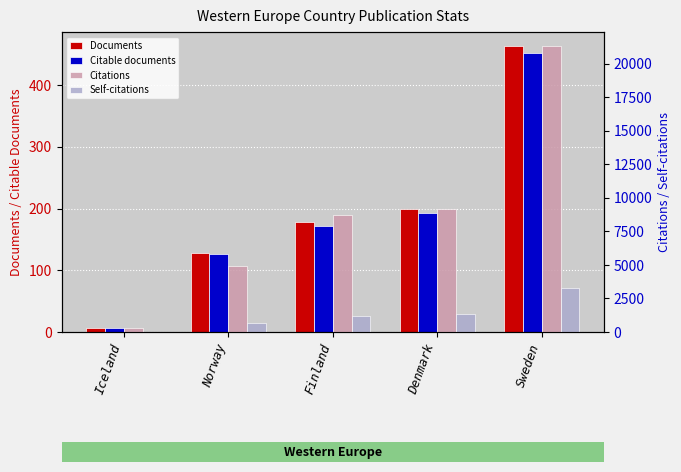

Which series has the largest total across all categories?

Citations